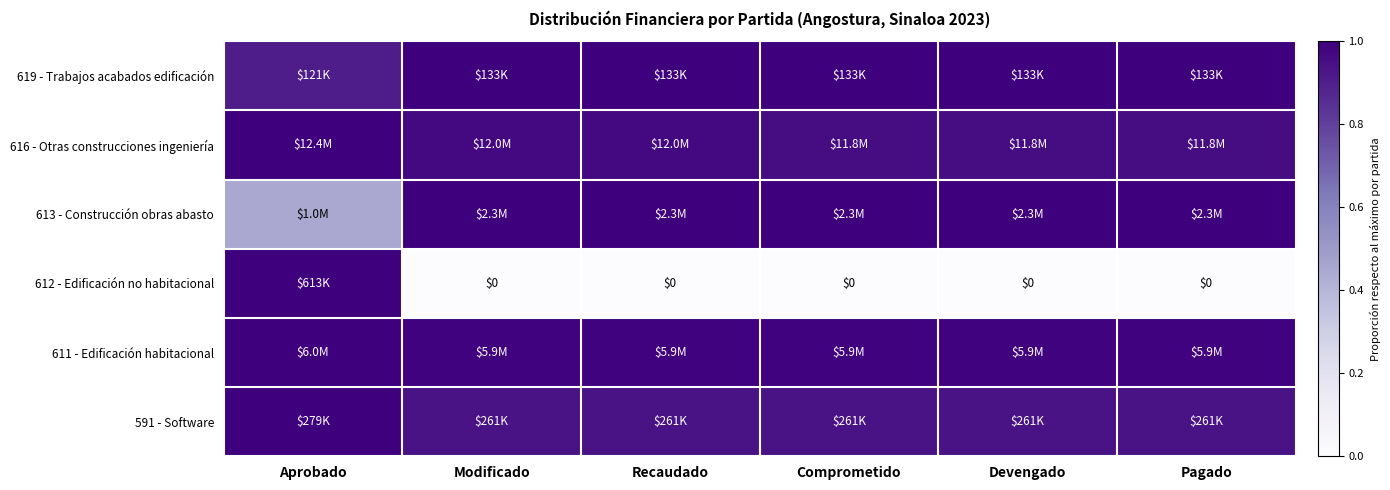

Which series has the largest range (max minus min)?

612 - Edificación no habitacional